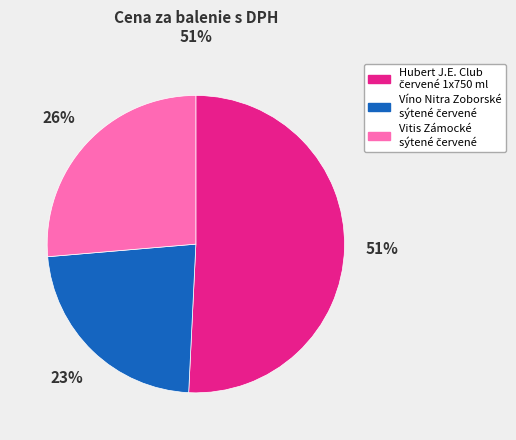

Is there a majority slice in this chart?

Yes